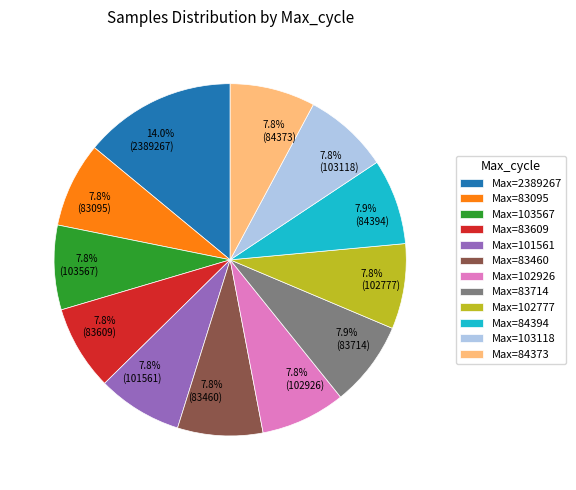

To the nearest percent, what is the difference between the largest and smallest slice percentages?

6%